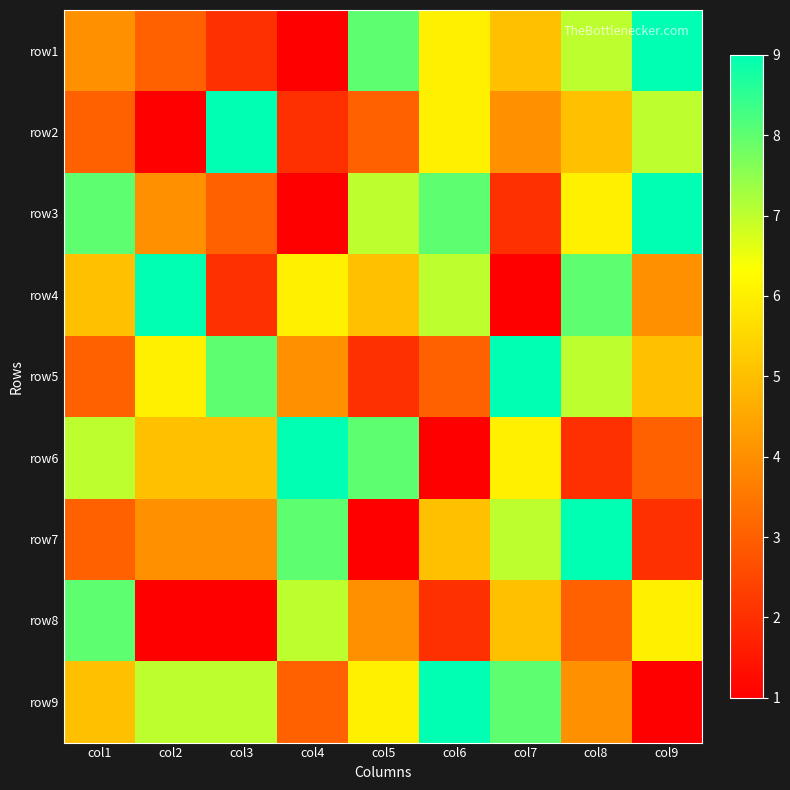

List the series in order of their peak value, lowest first.

row8, row1, row2, row3, row4, row5, row6, row7, row9